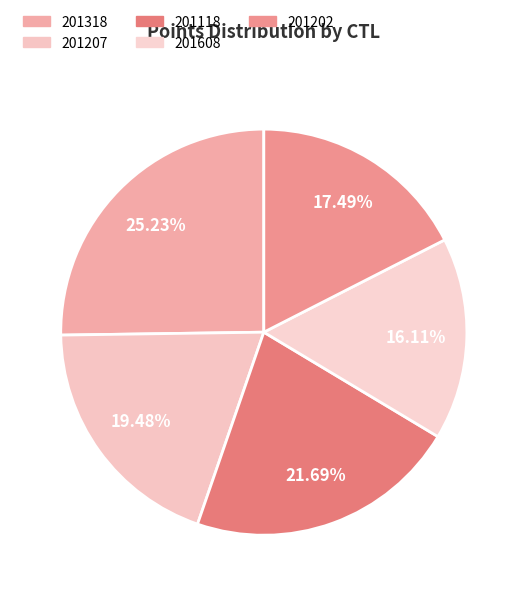

Is it true that 201202 is 29% of the pie?

False